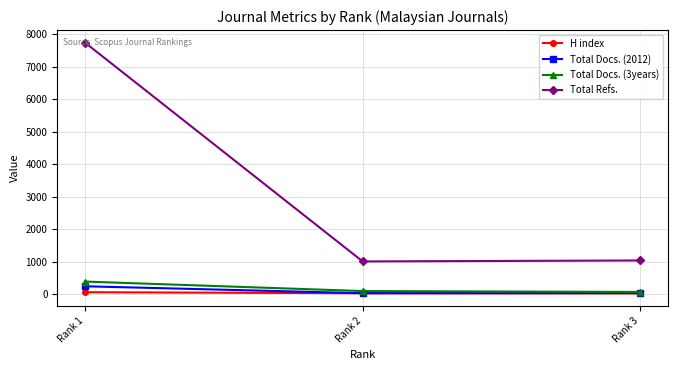

How many distinct data groups are displayed?

4